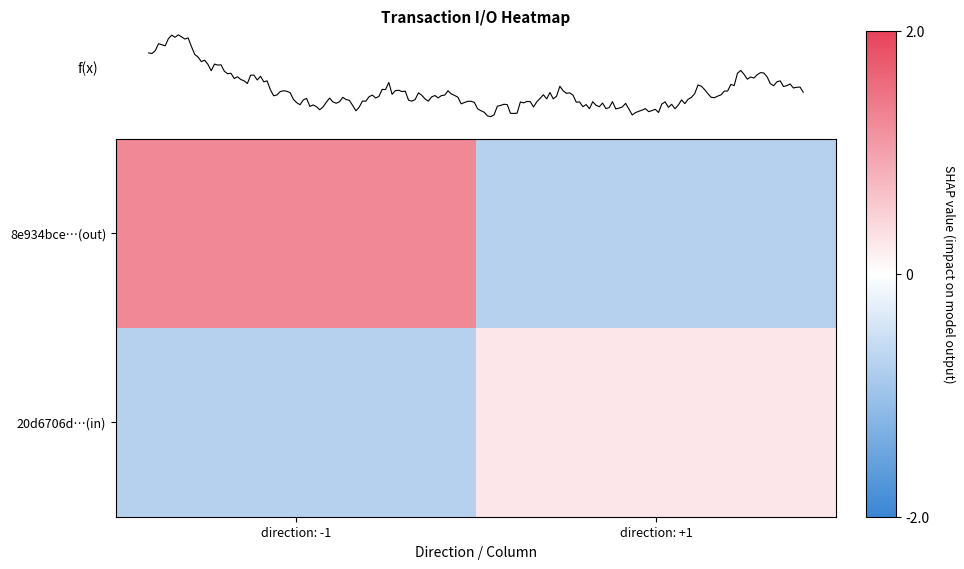

Which label corresponds to the largest value in the chart?

direction: -1